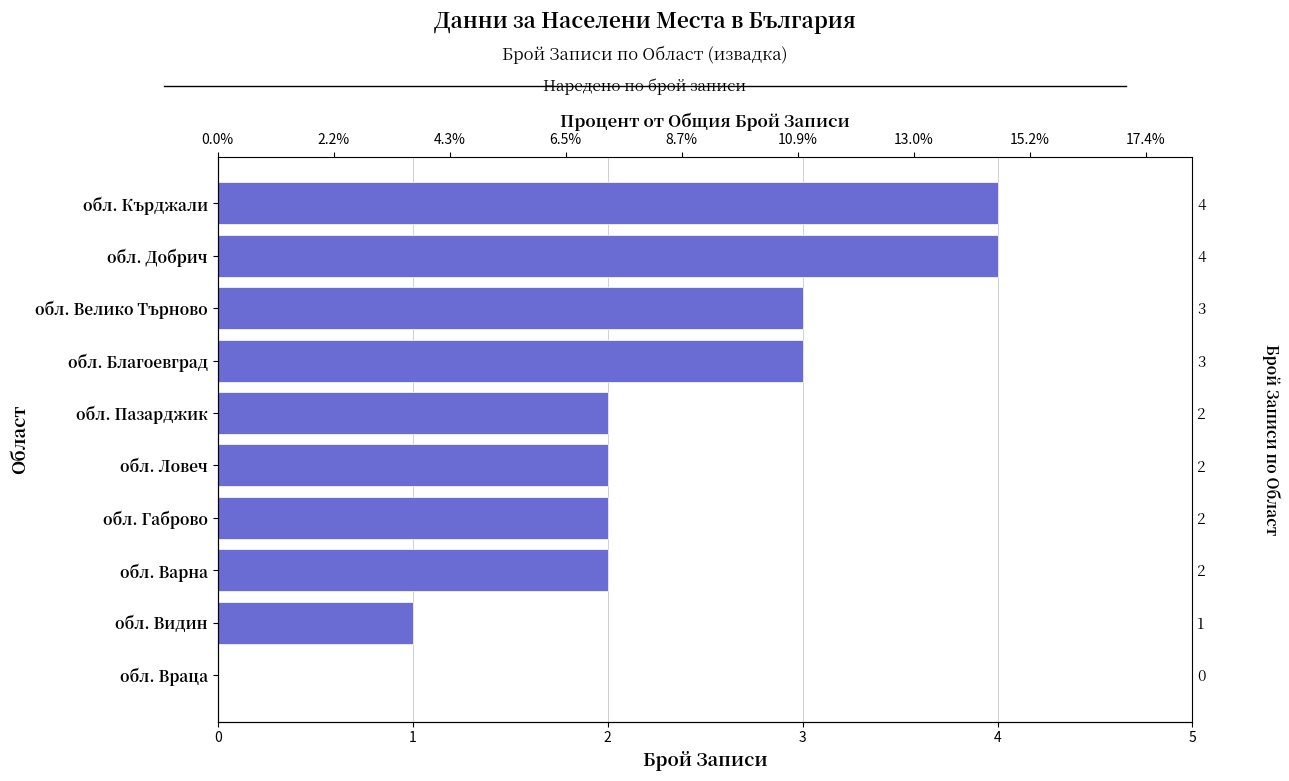

What is the sum of the values at обл. Ловеч and обл. Велико Търново?

5